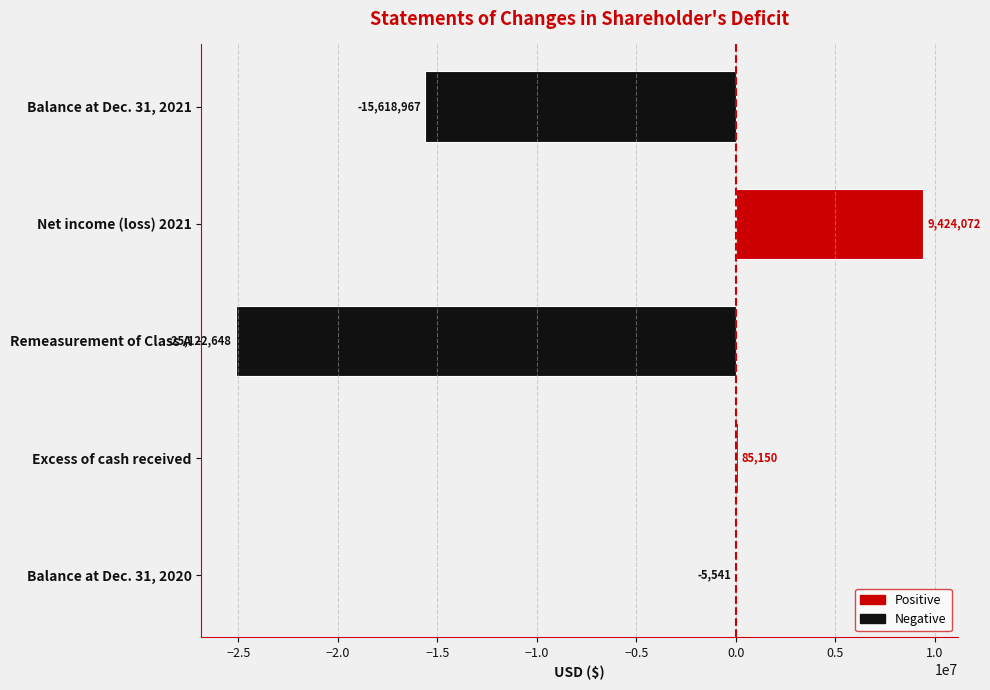

What is the greatest value displayed?

9424072